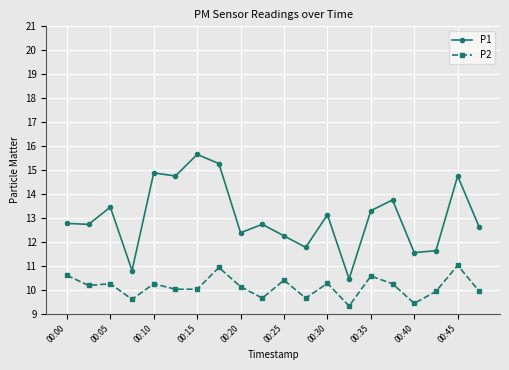

List the series in order of their overall mean, highest first.

P1, P2